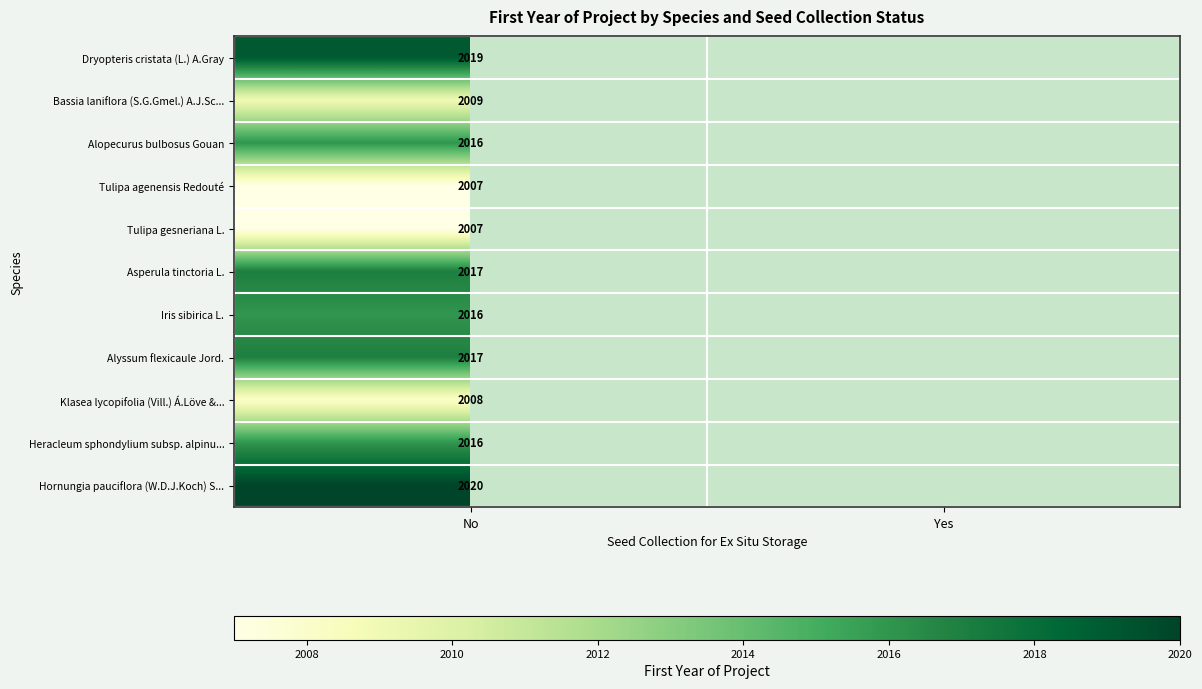

What is the total value across all series at No?

22152